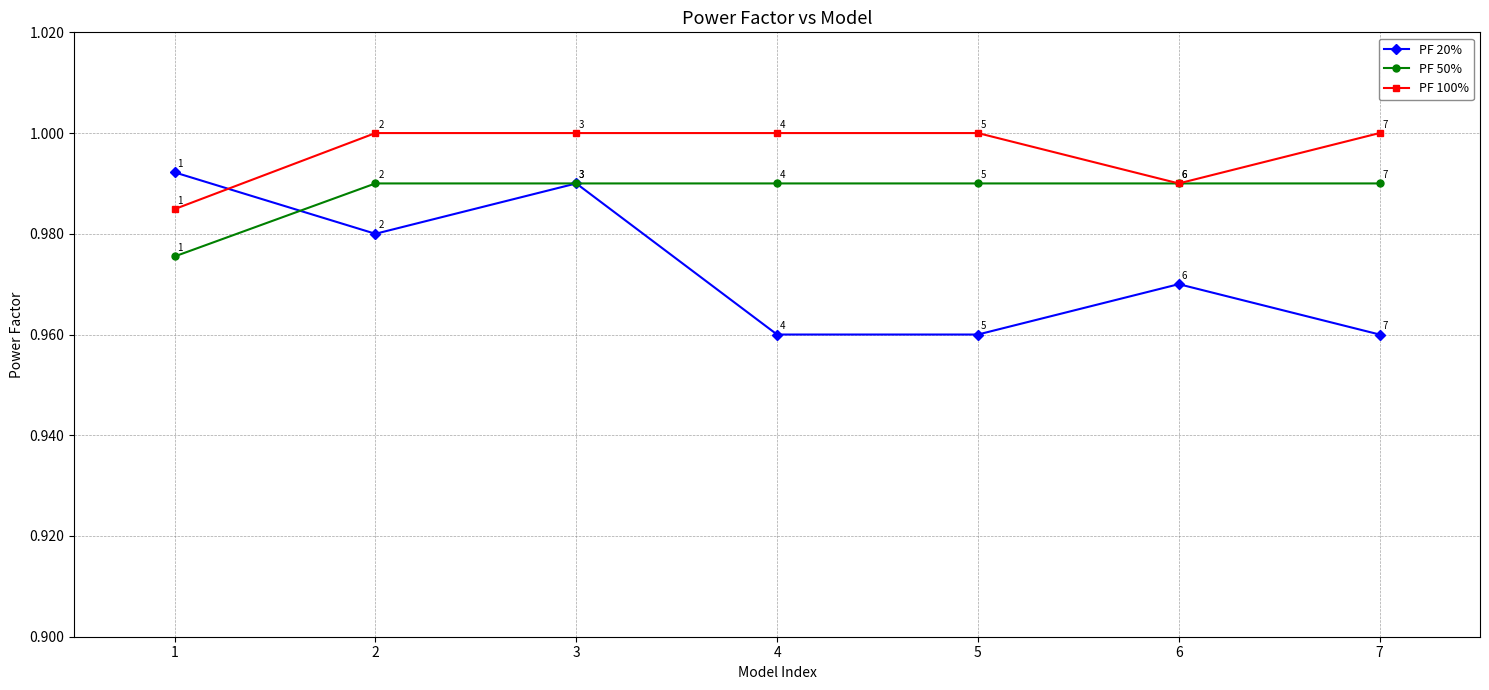

After their last crossing, which series has the higher values: PF 100% or PF 20%?

PF 100%